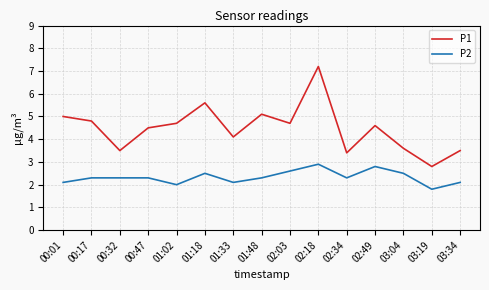

How many series are shown in this chart?

2